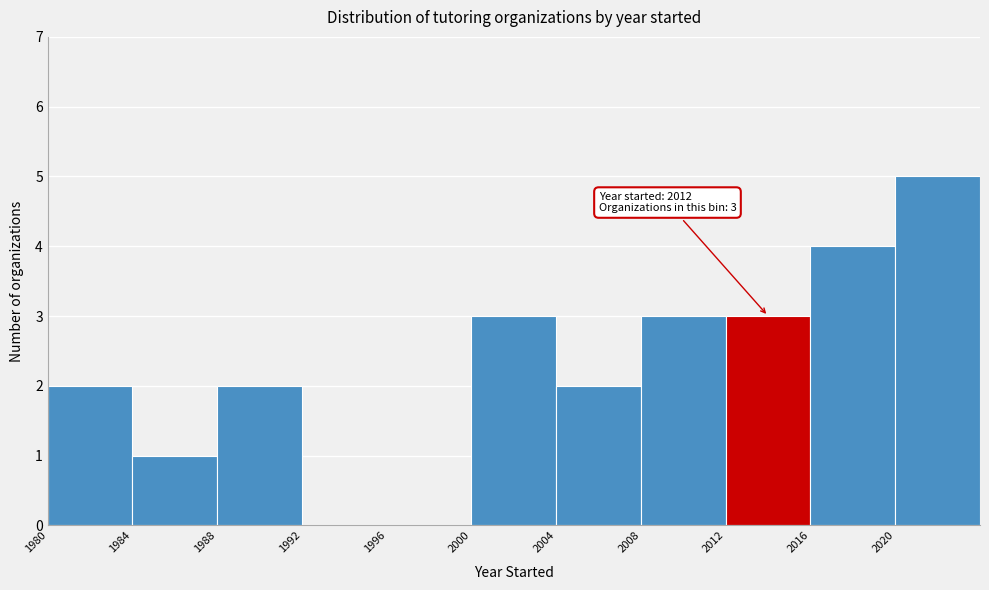

Which range on the x-axis has the tallest bar?

2020 to 2024